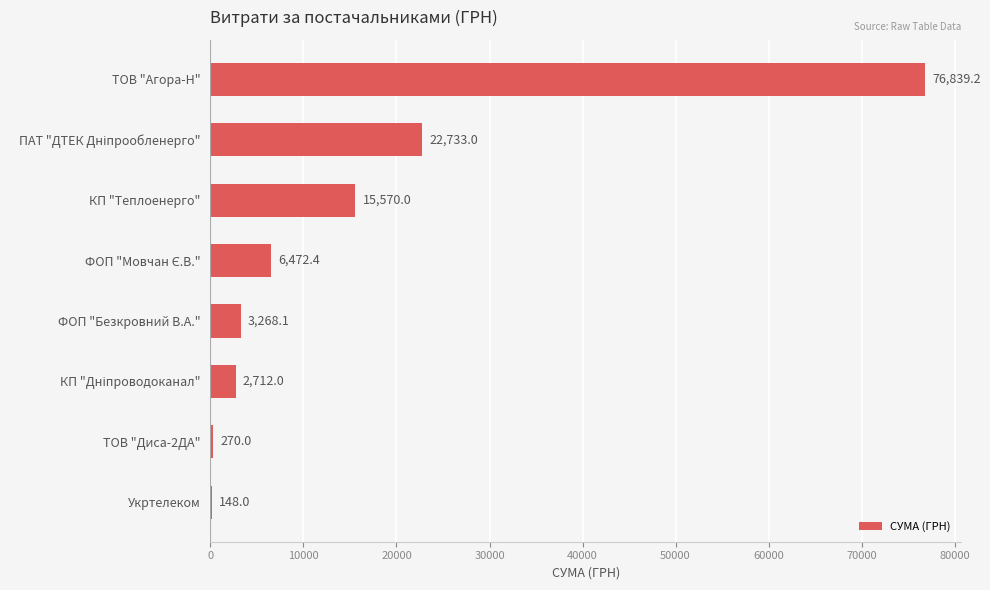

Count the number of values greater than 6472.

4